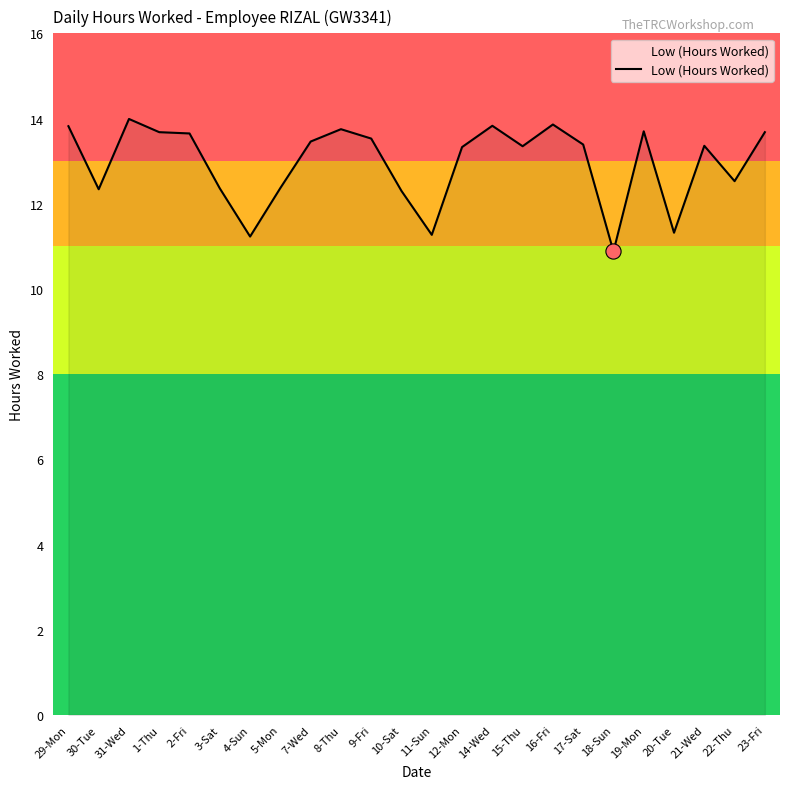

What is the change in value from 3-Sat to 15-Thu?

+1.0